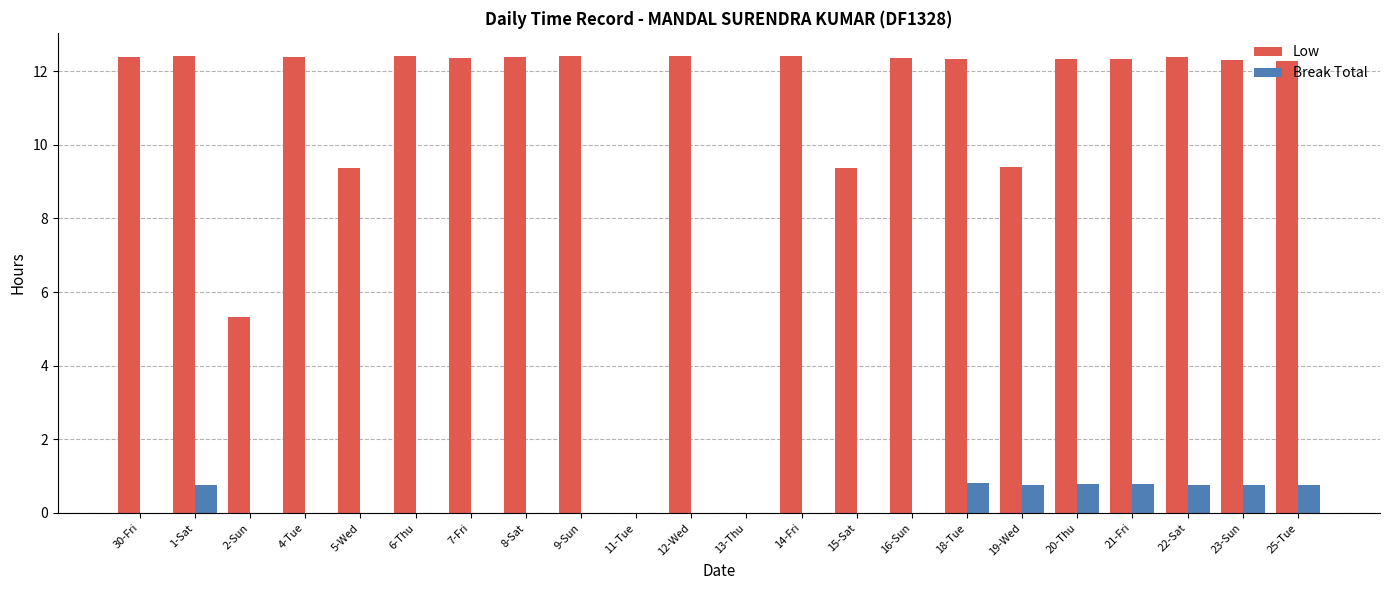

Which series has the largest range (max minus min)?

Low